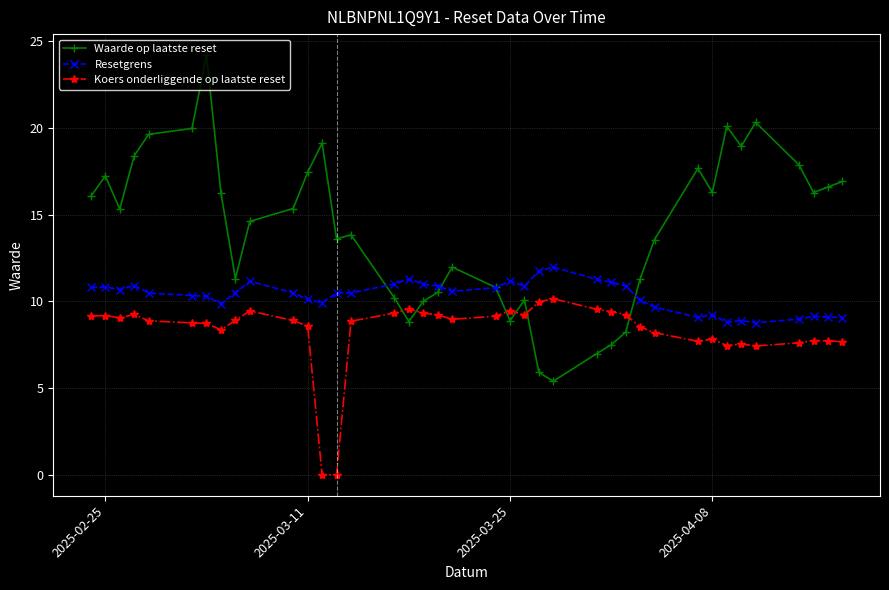

Which series has the largest total across all categories?

Waarde op laatste reset